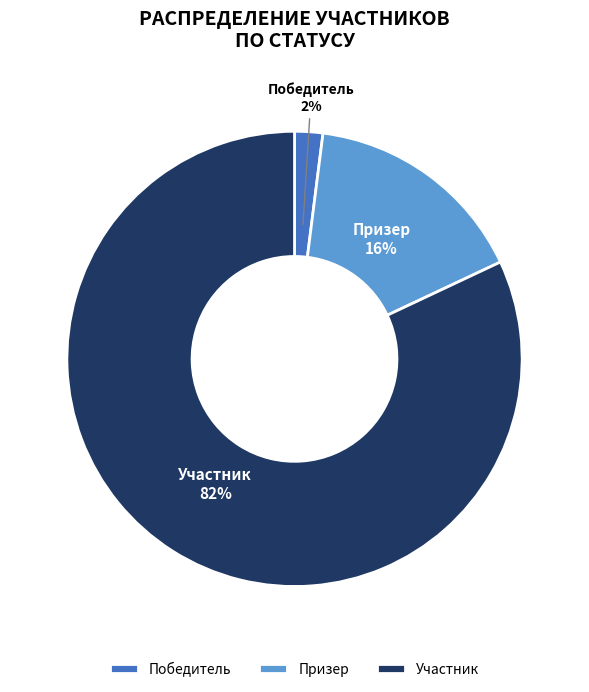

Between Победитель and Участник, which is larger?

Участник